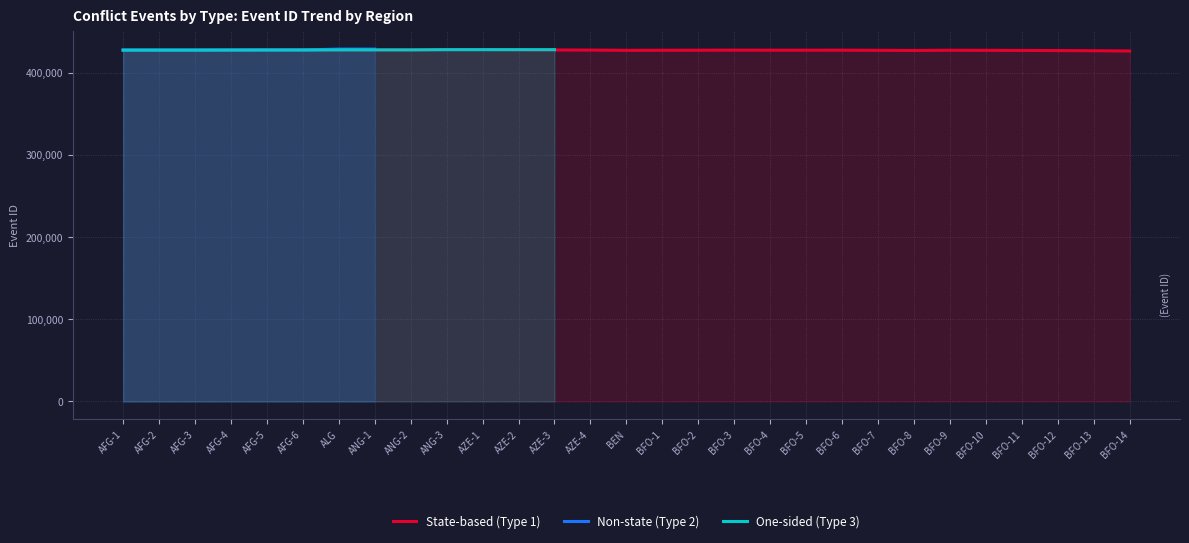

Does the chart have visible grid lines?

Yes